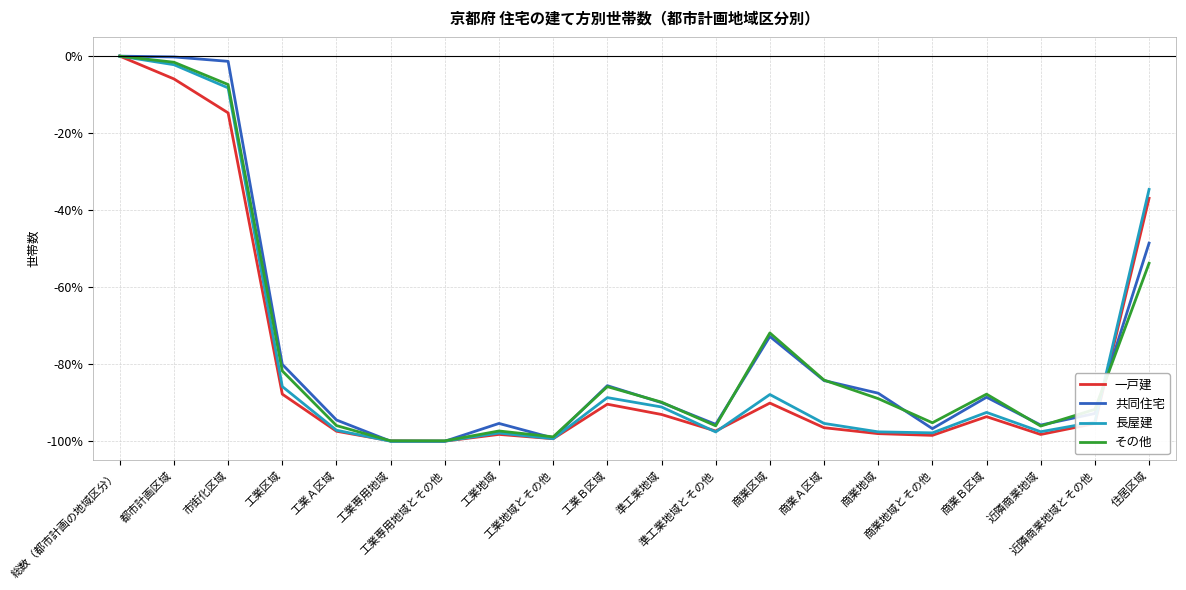

What are all the series names shown in the legend?

一戸建, 共同住宅, 長屋建, その他